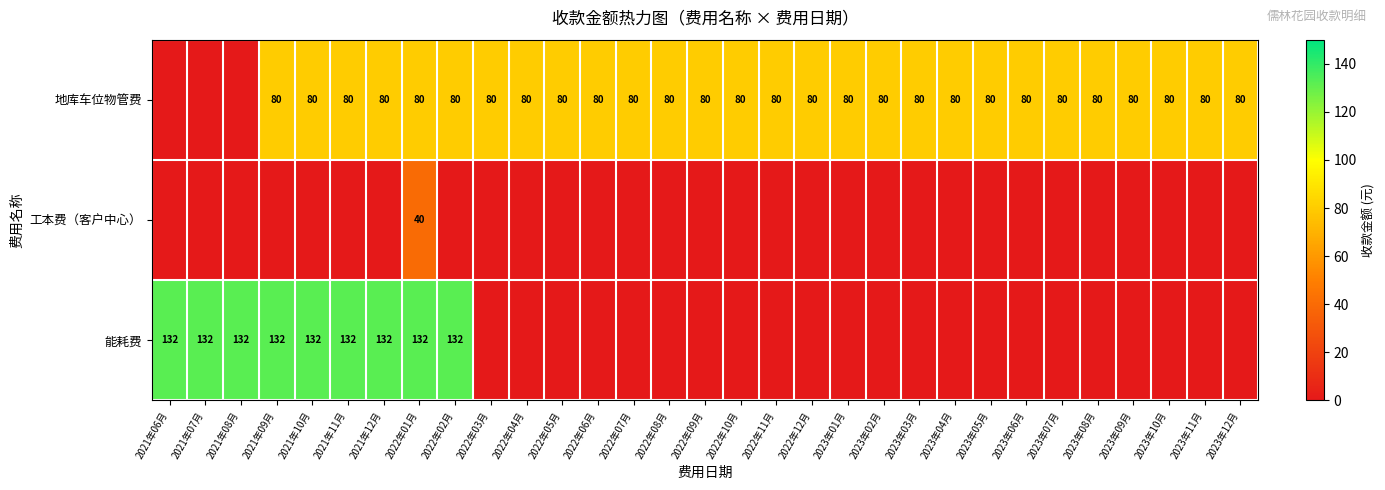

What is the sum of all row_0 values?

2240.0